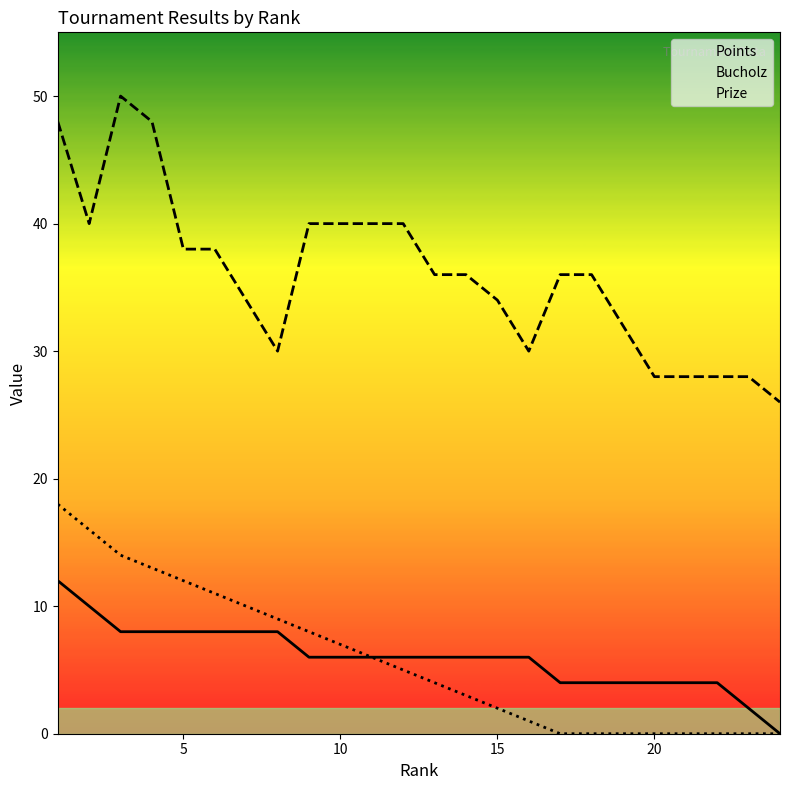

Which series has the largest total across all categories?

Bucholz